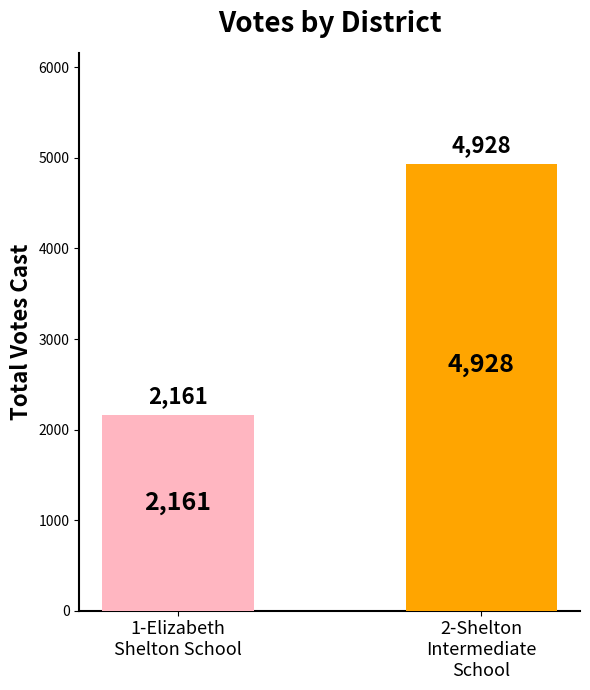

What is the smallest value displayed?

2161